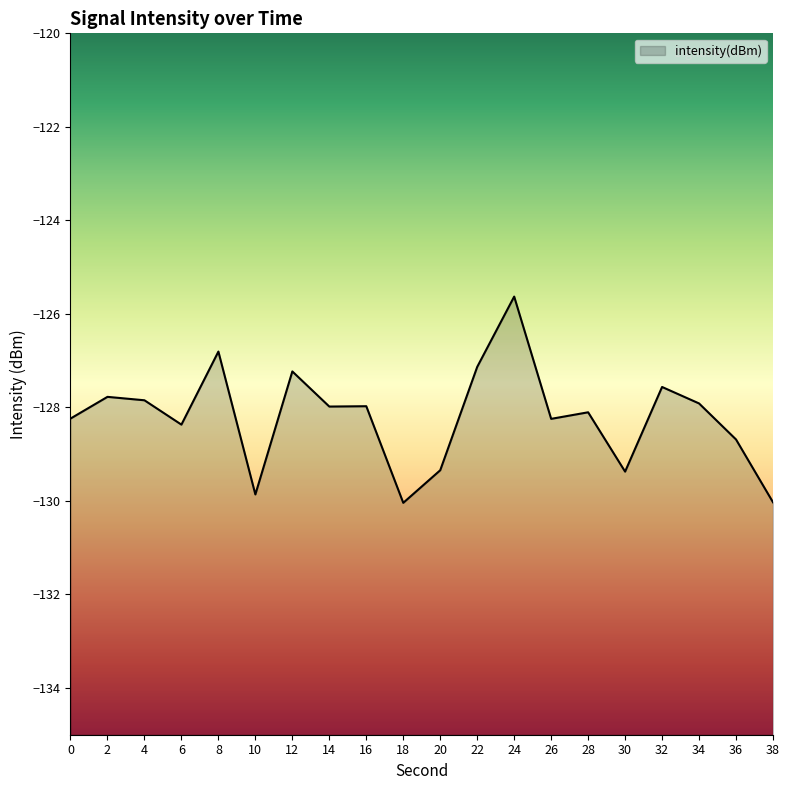

Reading right to left, what are all the values shown in this chart?

-130.0	-128.7	-127.9	-127.6	-129.4	-128.1	-128.2	-125.6	-127.1	-129.3	-130.0	-128.0	-128.0	-127.2	-129.9	-126.8	-128.4	-127.8	-127.8	-128.2